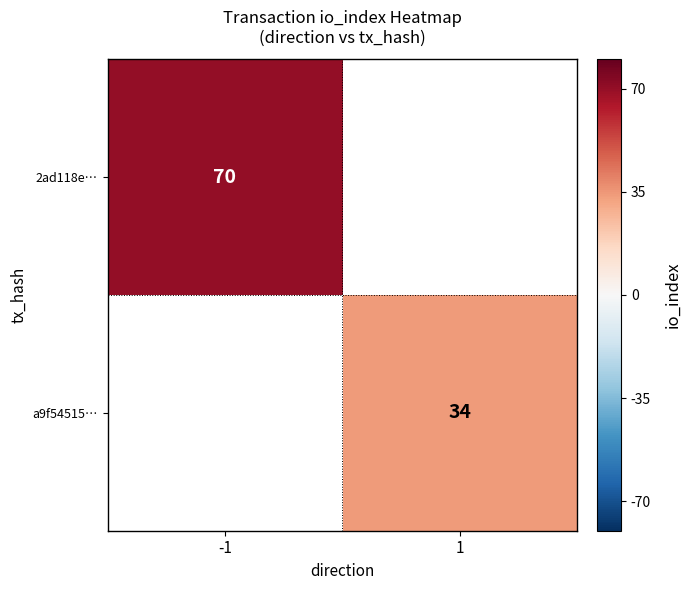

The value of 2ad118e… at -1 is 30. True or false?

False